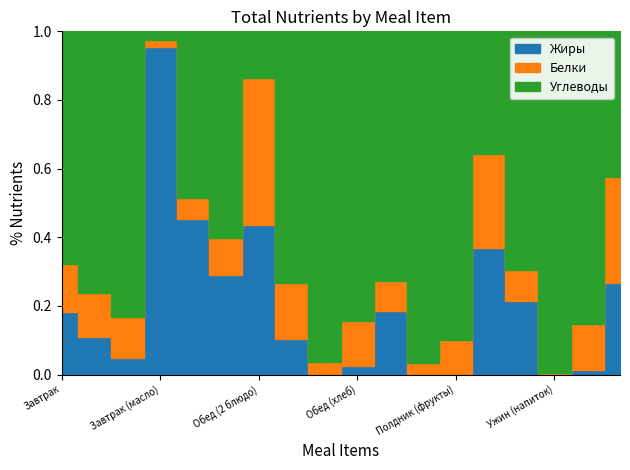

What is the difference between the Углеводы values at Обед (закуска) and Ужин (гор.блюдо)?

9.2